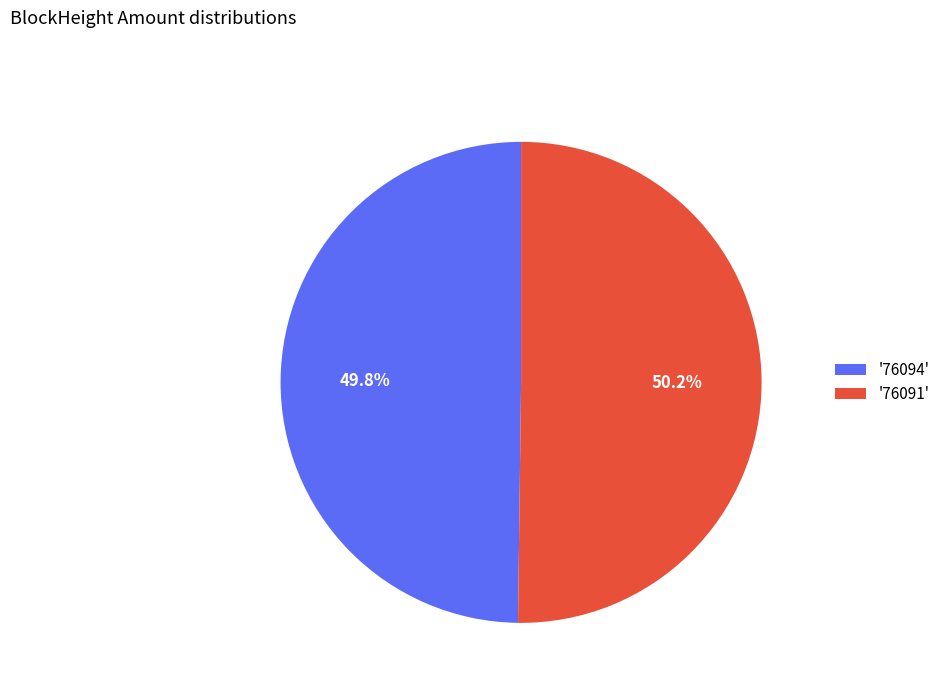

Is there any slice that represents more than half of the pie?

Yes